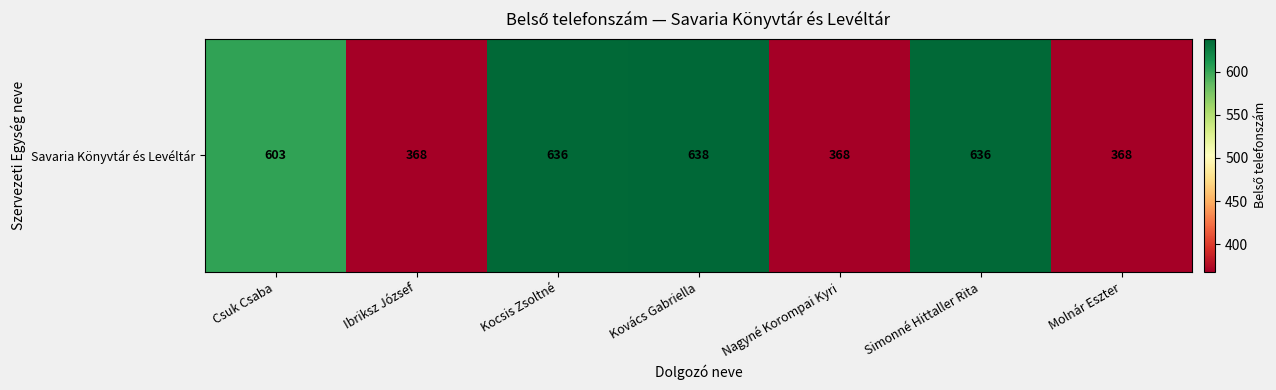

The chart shows a value of 368 at Ibriksz József. True or false?

True